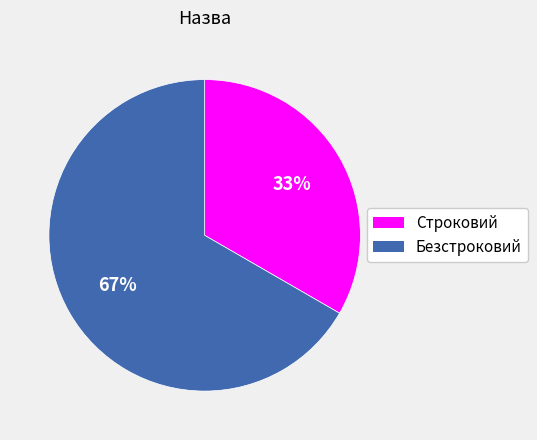

Do Безстроковий and Строковий together represent more than half of the pie?

Yes